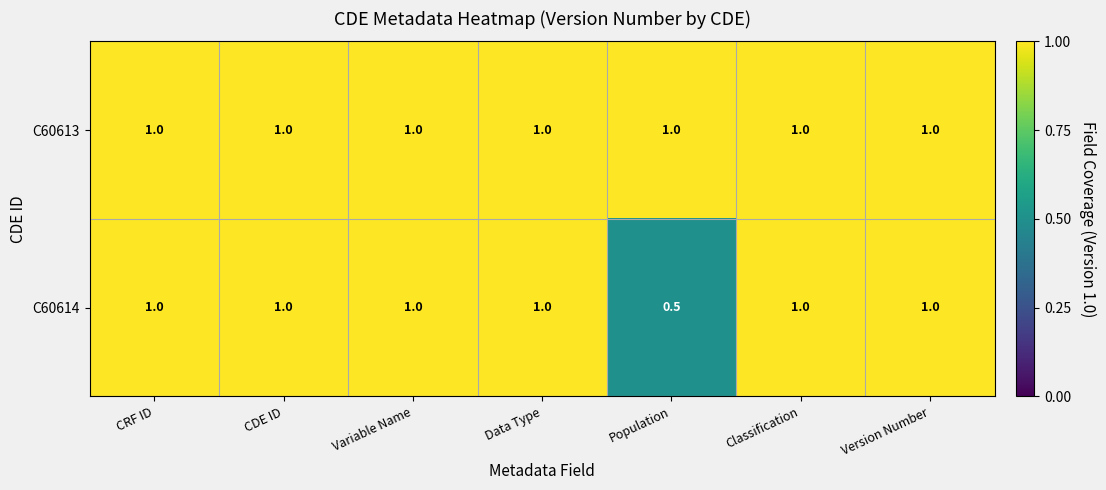

How many categories are shown in the chart?

7